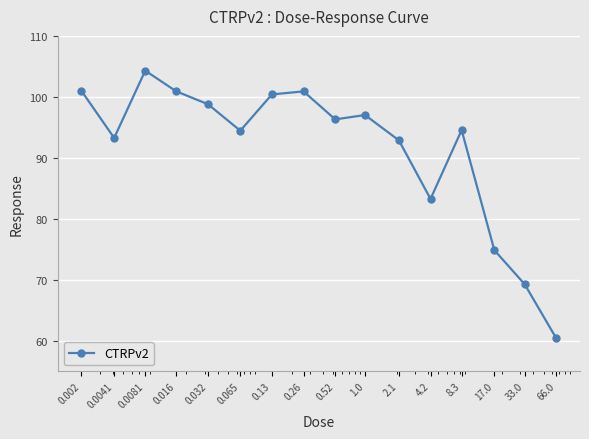

What is the value of the 4th point from the left?

100.9